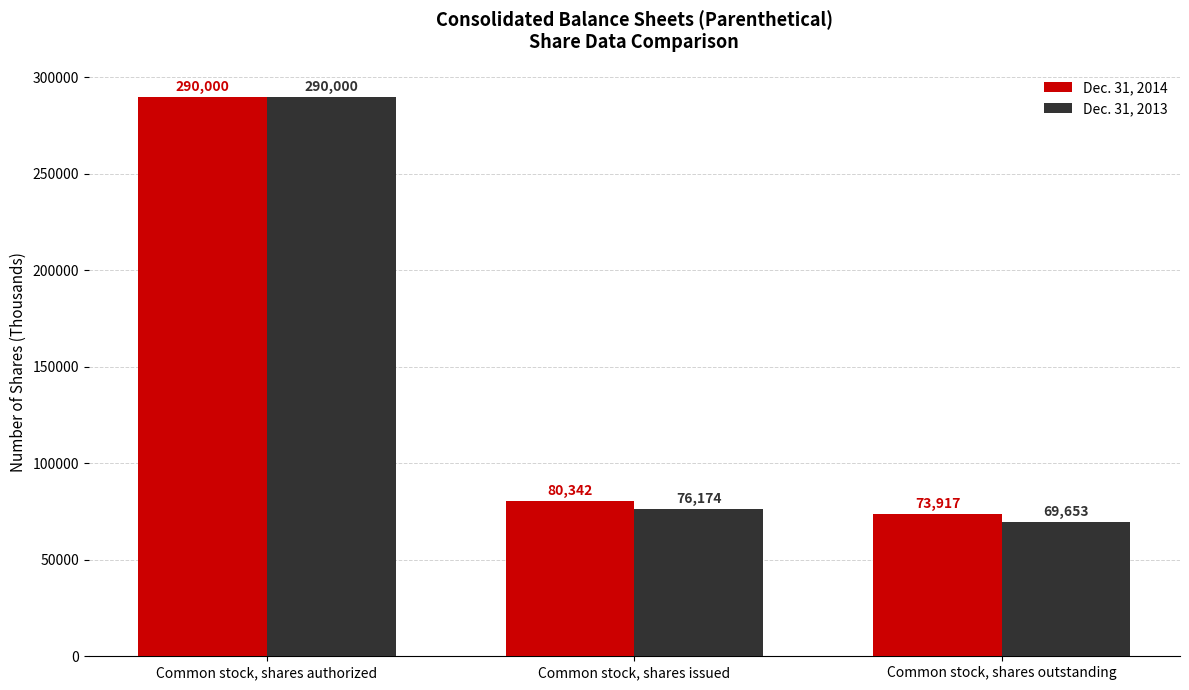

List the labels in order of Dec. 31, 2014 value, largest first.

Common stock, shares authorized, Common stock, shares issued, Common stock, shares outstanding